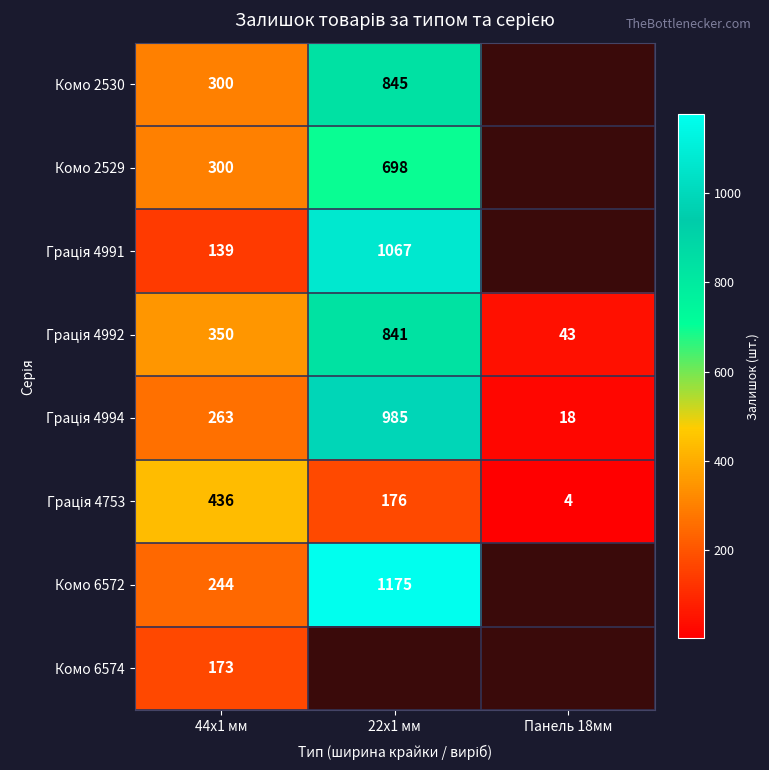

True or false: Комо 2530 has a value of 300 at 44x1 мм.

True